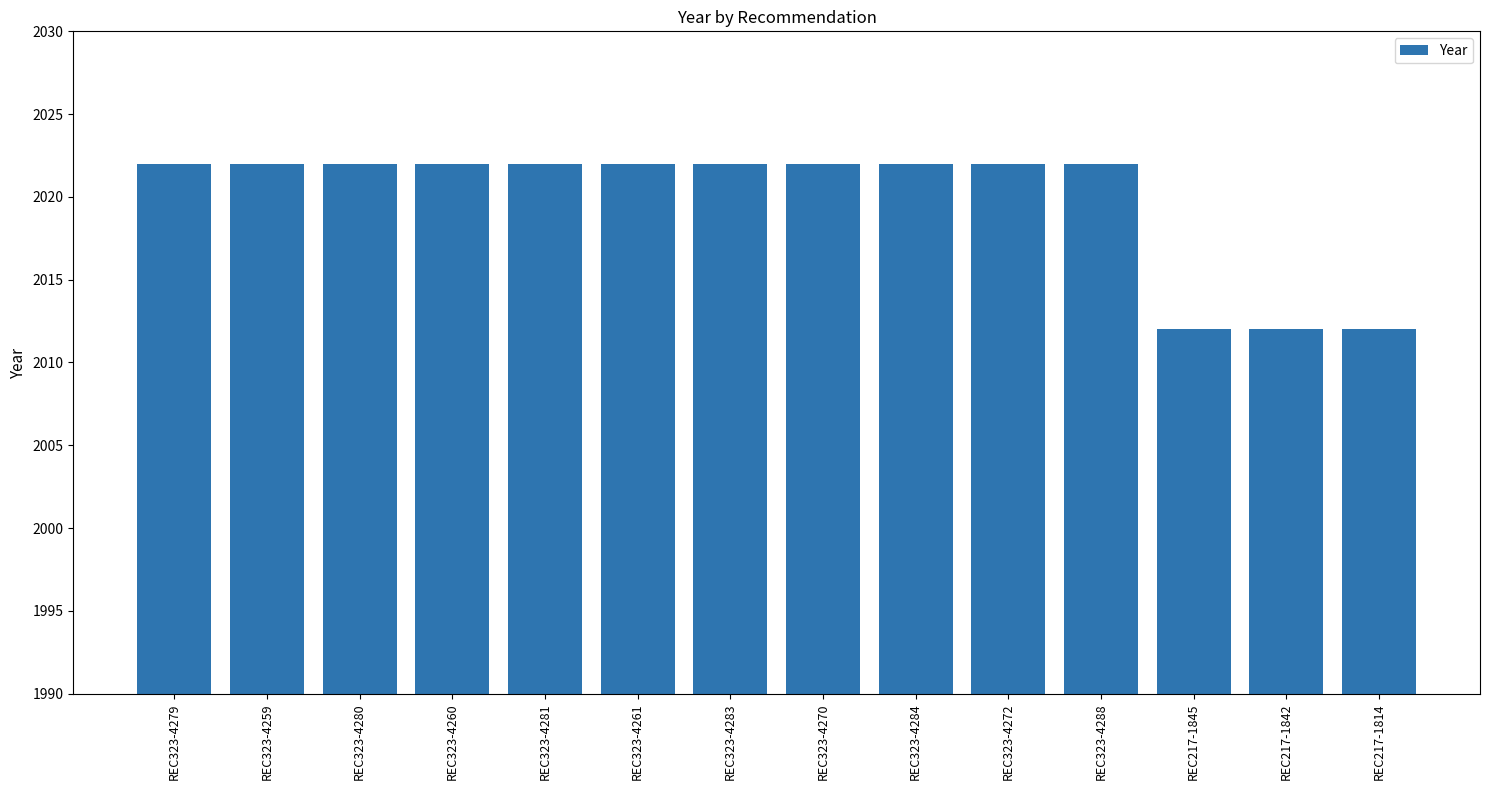

The value at REC323-4281 is 2022. True or false?

True